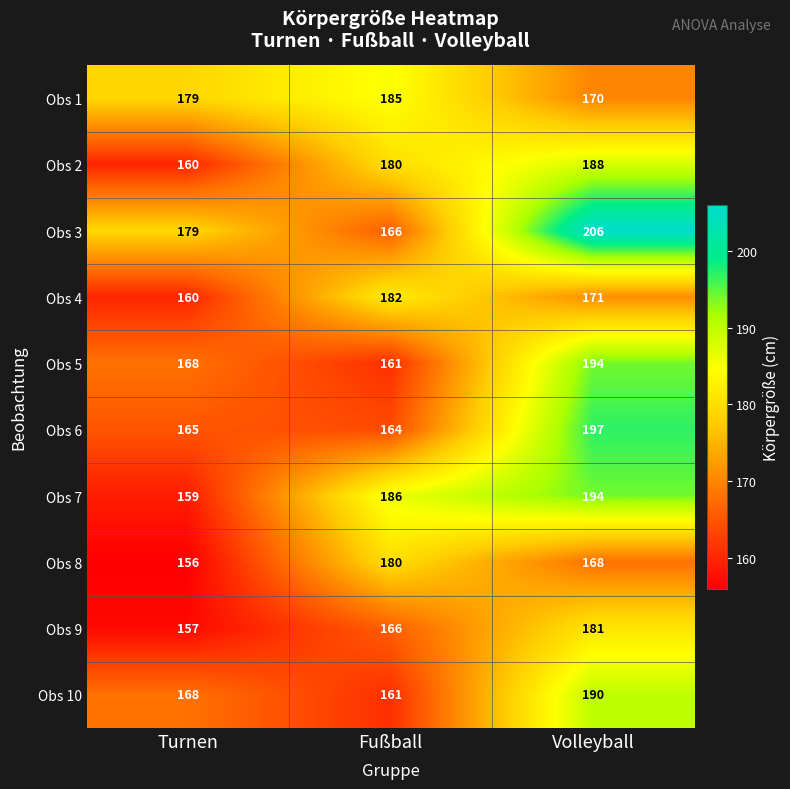

Which series has the widest spread of values?

Obs 3